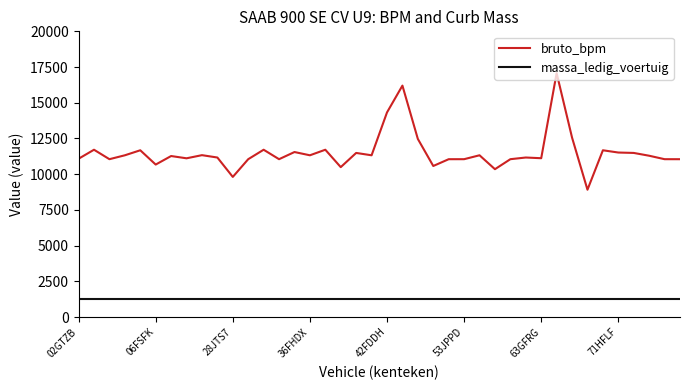

What are all the series names shown in the legend?

bruto_bpm, massa_ledig_voertuig